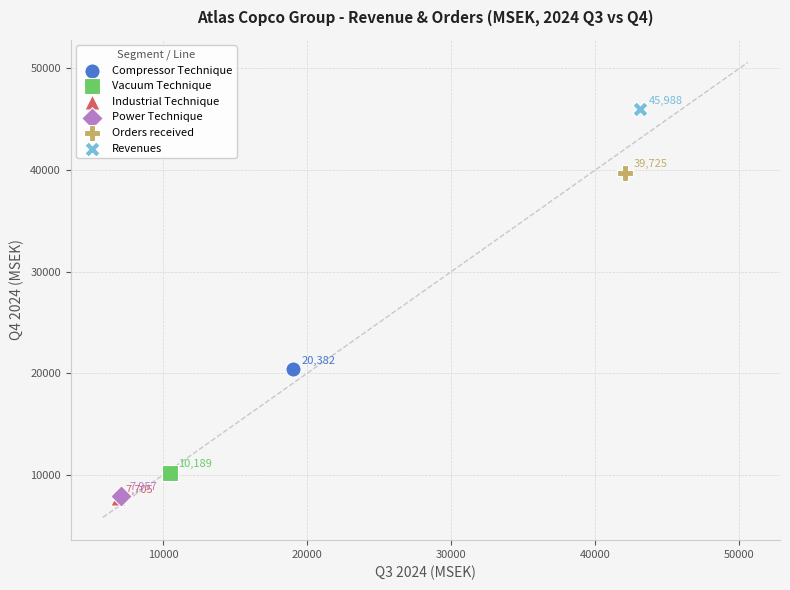

What are all the series names shown in the legend?

Compressor Technique, Vacuum Technique, Industrial Technique, Power Technique, Orders received, Revenues